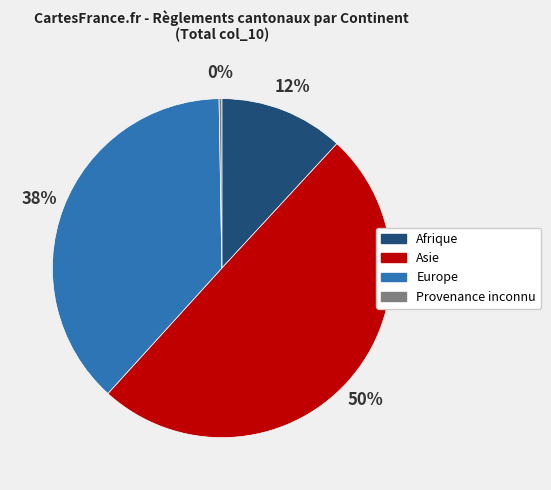

Is the sum of Europe and Asie greater than half?

Yes